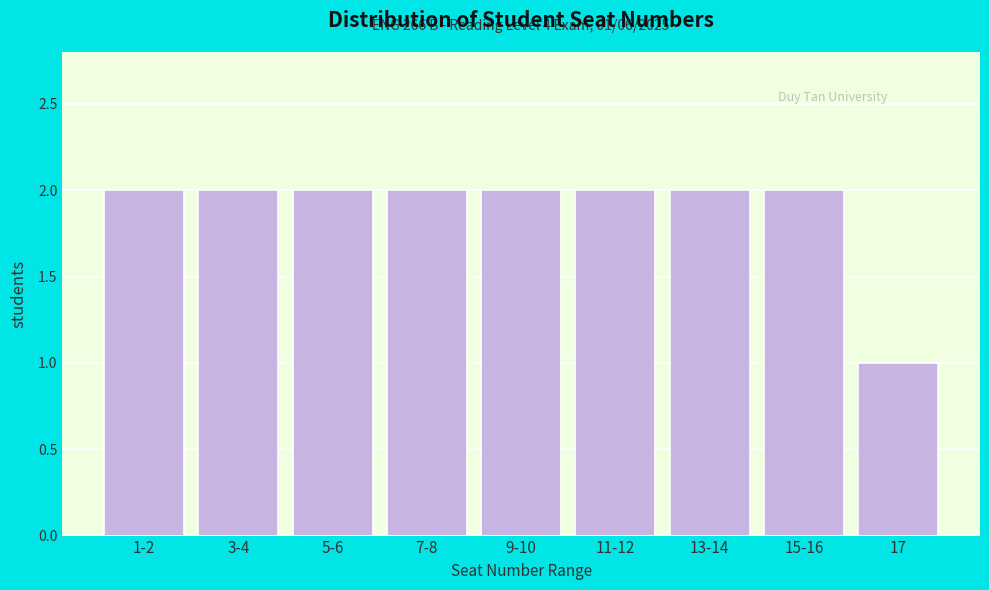

Reading left to right, extract all data points from this chart.

1-2=2	3-4=2	5-6=2	7-8=2	9-10=2	11-12=2	13-14=2	15-16=2	17=1